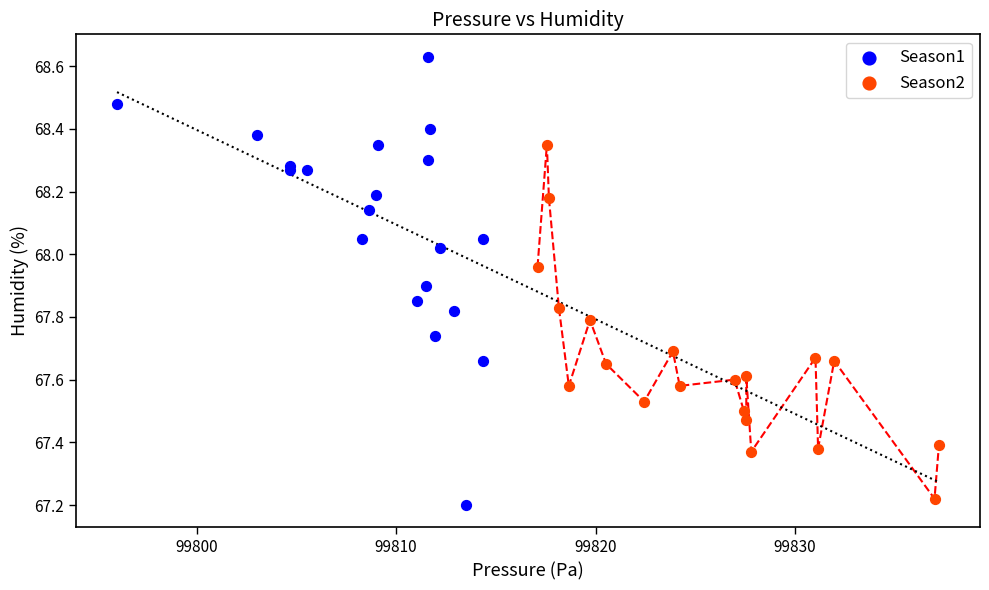

Which series reaches the maximum Y coordinate?

Season1